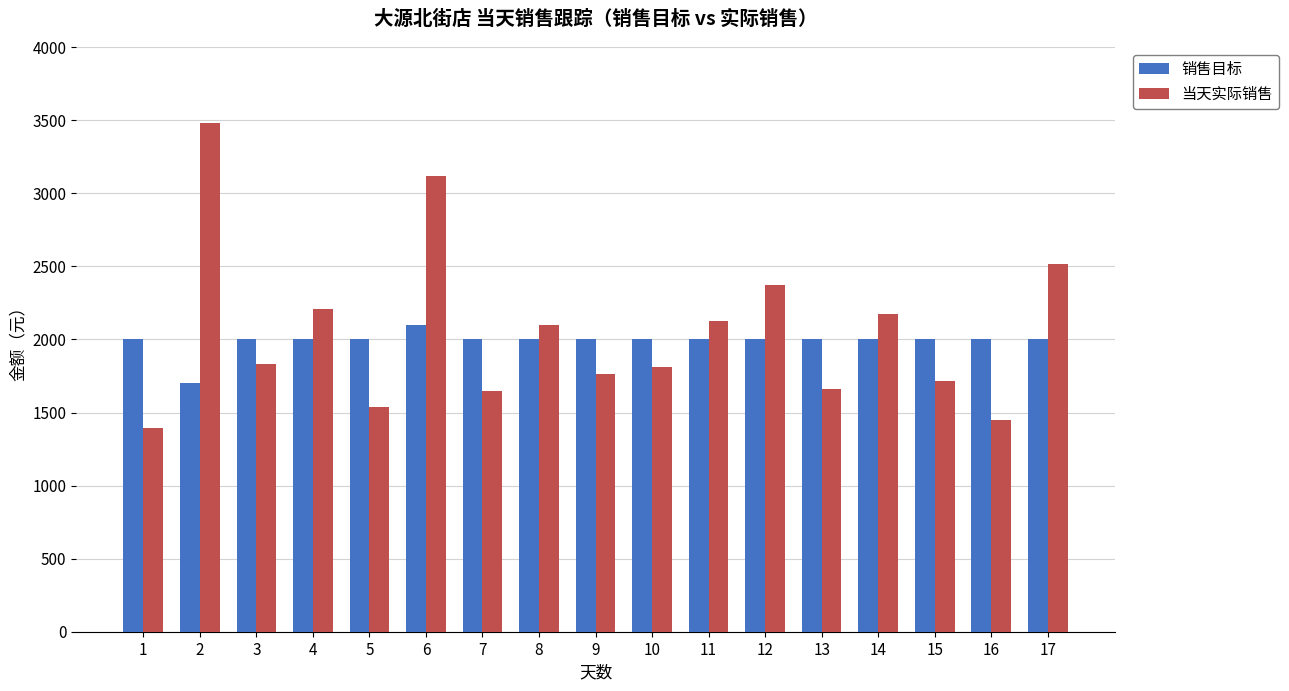

List the series in order of their peak value, lowest first.

销售目标, 当天实际销售